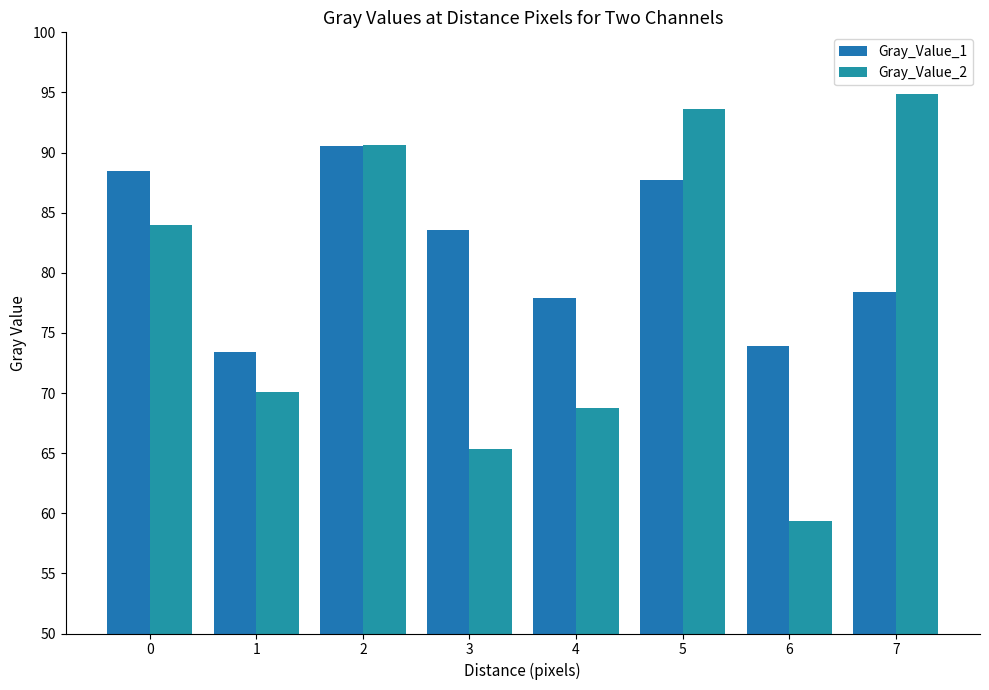

What is the difference between the highest and lowest values at 1?

3.3